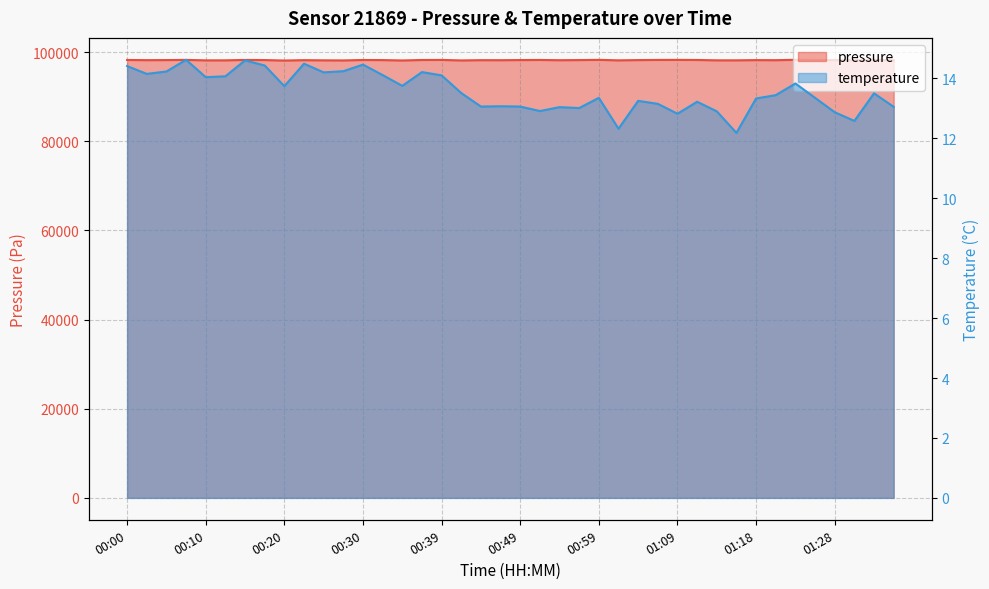

How many values in the pressure series exceed 98192?

20